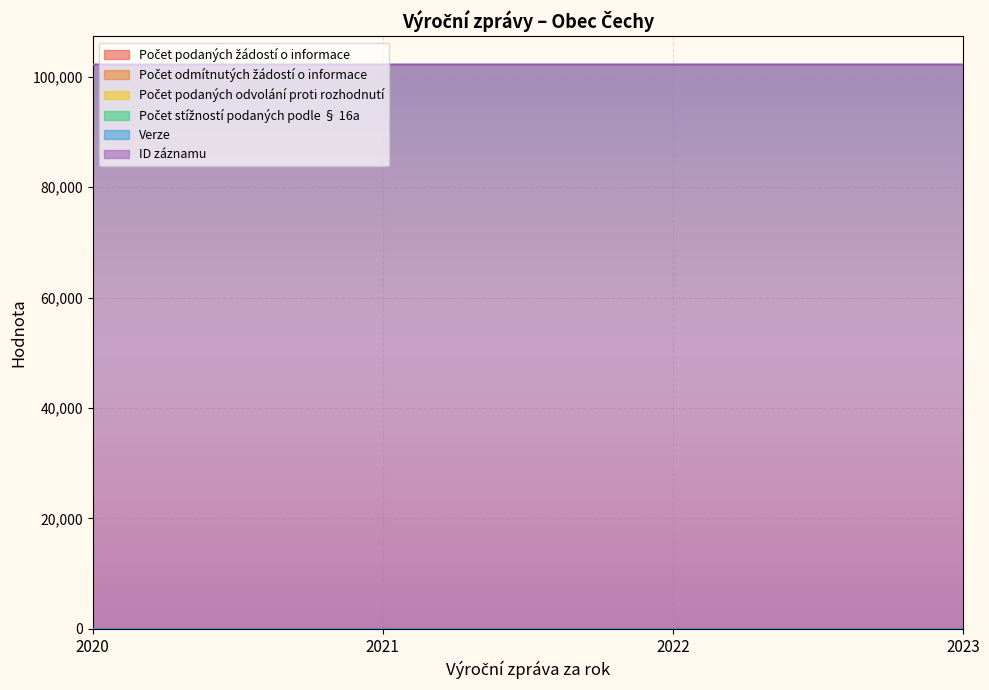

Reading left to right, transcribe all the data shown in this chart.

Počet podaných žádostí o informace: 0	0	0	0
Počet odmítnutých žádostí o informace: 0	0	0	0
Počet podaných odvolání proti rozhodnutí: 0	0	0	0
Počet stížností podaných podle § 16a: 0	0	0	0
Verze: 1	1	1	1
ID záznamu: 102238	102239	102240	102241